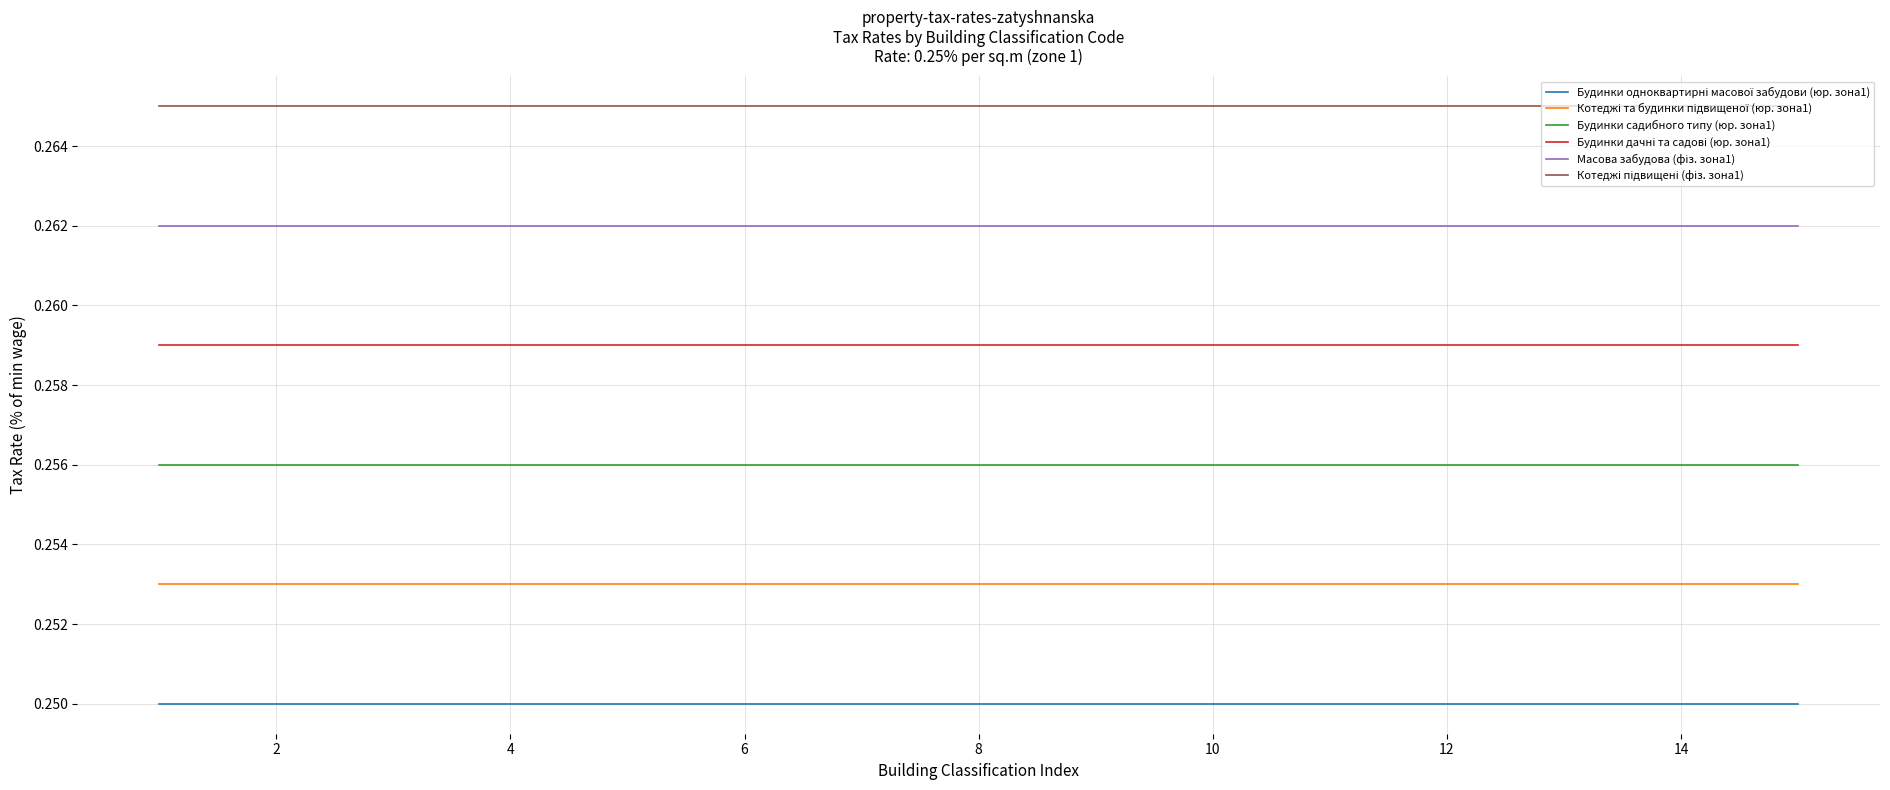

Reading left to right, transcribe all the data shown in this chart.

Будинки одноквартирні масової забудови (юр. зона1): 0.2	0.2	0.2	0.2	0.2	0.2	0.2	0.2	0.2	0.2	0.2	0.2	0.2	0.2	0.2
Котеджі та будинки підвищеної (юр. зона1): 0.3	0.3	0.3	0.3	0.3	0.3	0.3	0.3	0.3	0.3	0.3	0.3	0.3	0.3	0.3
Будинки садибного типу (юр. зона1): 0.3	0.3	0.3	0.3	0.3	0.3	0.3	0.3	0.3	0.3	0.3	0.3	0.3	0.3	0.3
Будинки дачні та садові (юр. зона1): 0.3	0.3	0.3	0.3	0.3	0.3	0.3	0.3	0.3	0.3	0.3	0.3	0.3	0.3	0.3
Масова забудова (фіз. зона1): 0.3	0.3	0.3	0.3	0.3	0.3	0.3	0.3	0.3	0.3	0.3	0.3	0.3	0.3	0.3
Котеджі підвищені (фіз. зона1): 0.3	0.3	0.3	0.3	0.3	0.3	0.3	0.3	0.3	0.3	0.3	0.3	0.3	0.3	0.3